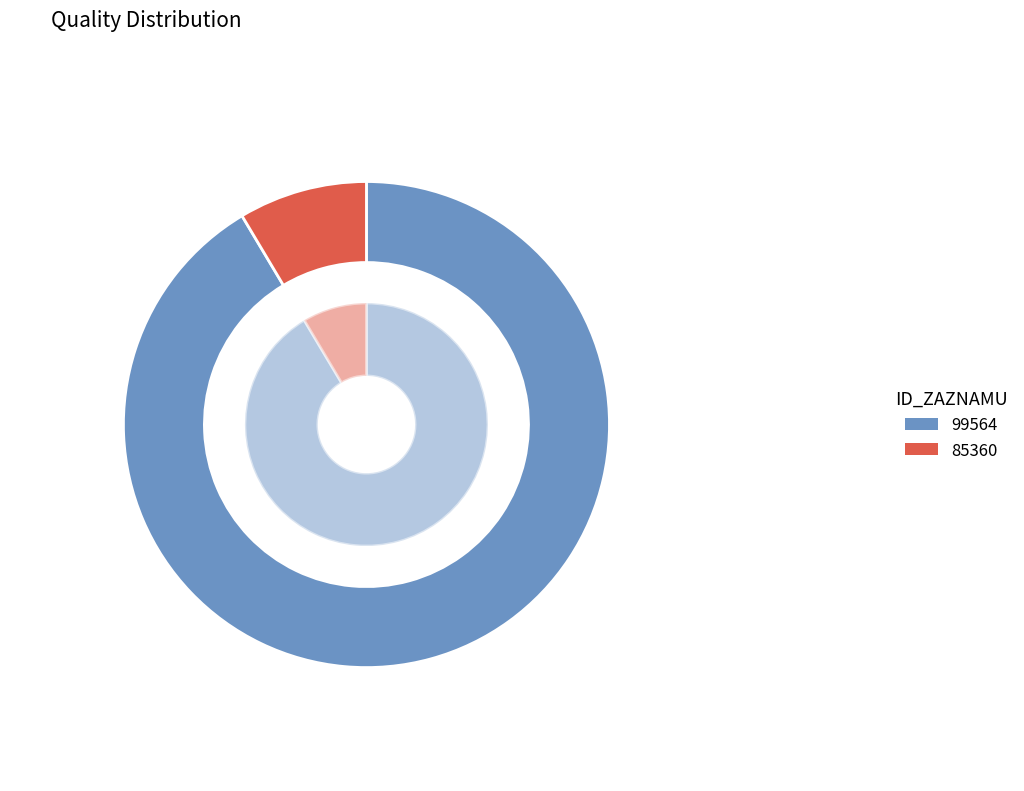

Count the number of slices in the pie.

2